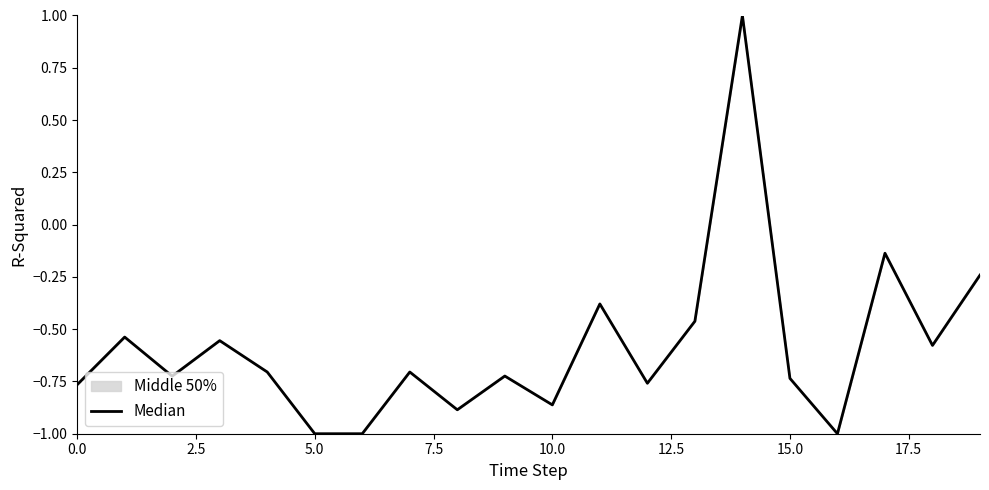

How many lines are shown in the chart?

1